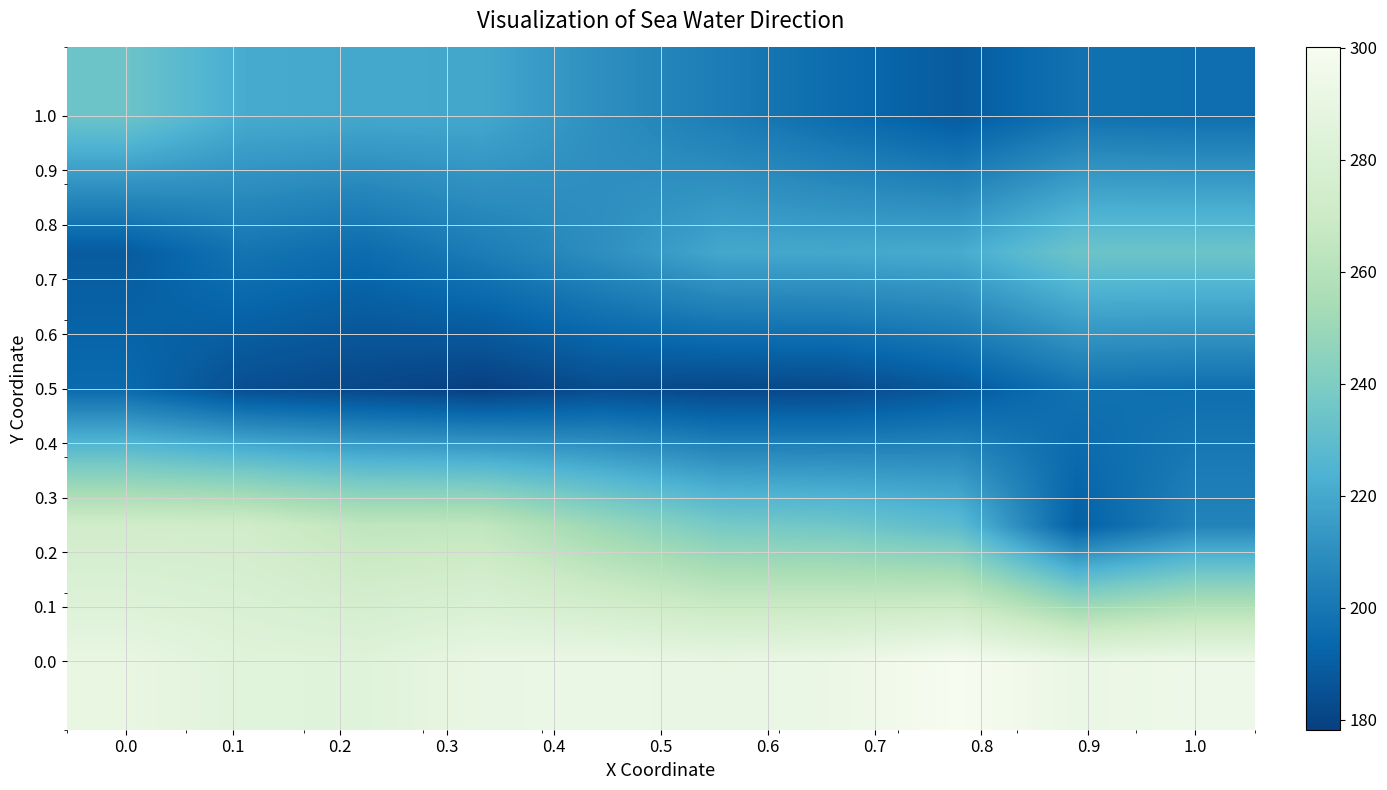

How many distinct data groups are displayed?

5